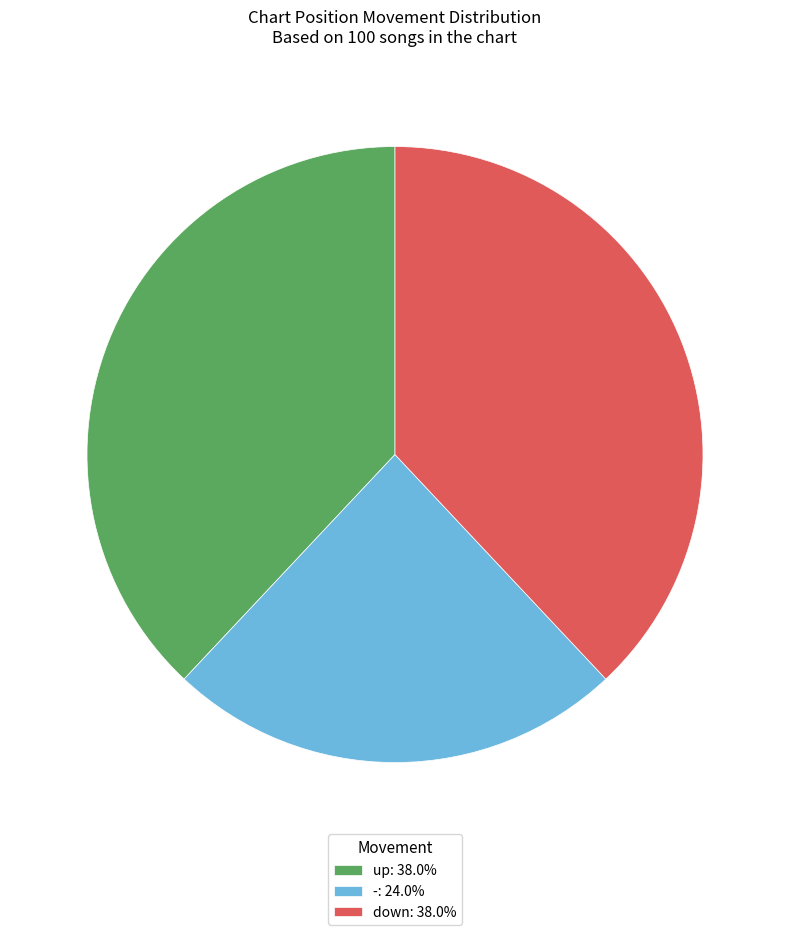

Approximately how many times larger is the value at down: 38.0% compared to -: 24.0%?

1.6